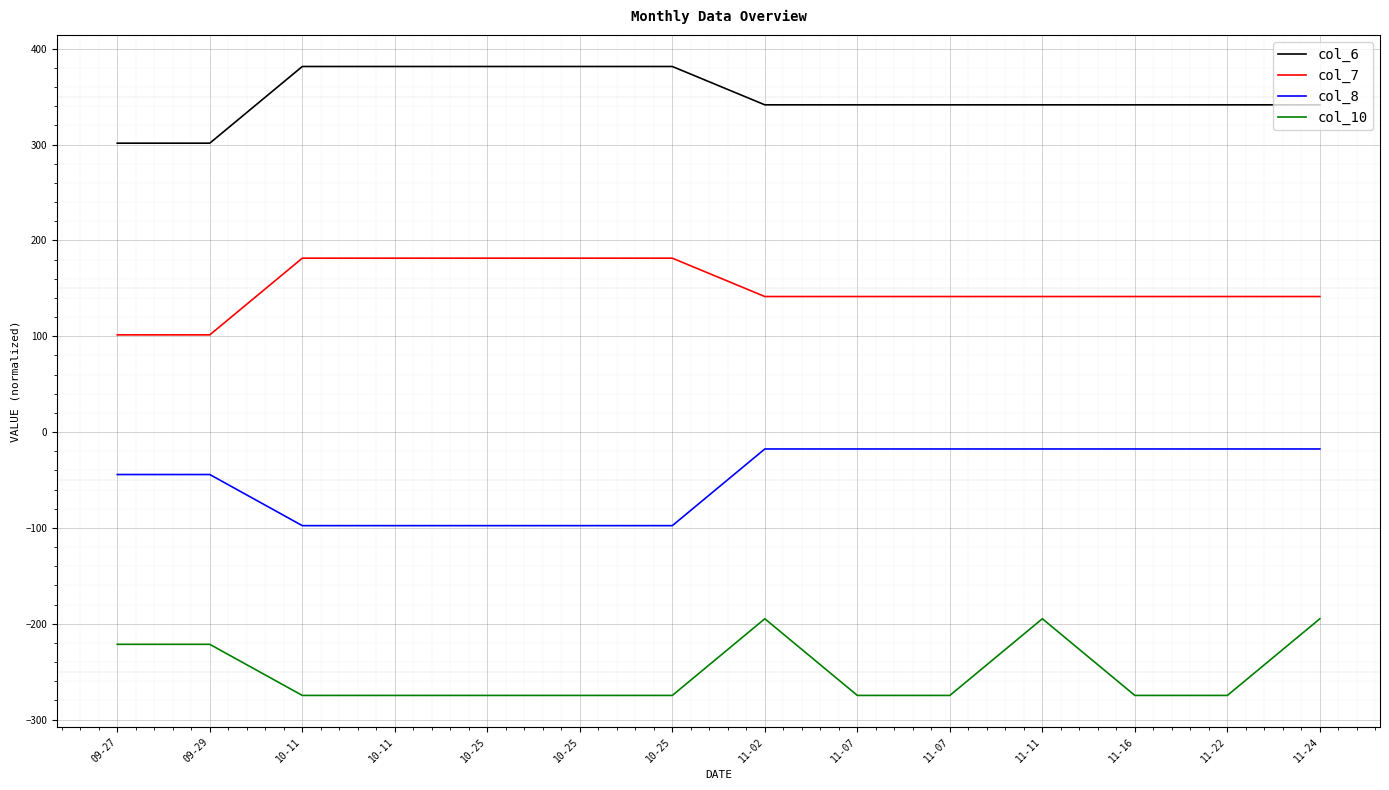

Reading left to right, transcribe all the data shown in this chart.

col_6: 09-27=301.4	09-29=301.4	10-11=381.4	10-11=381.4	10-25=381.4	10-25=381.4	10-25=381.4	11-02=341.4	11-07=341.4	11-07=341.4	11-11=341.4	11-16=341.4	11-22=341.4	11-24=341.4
col_7: 09-27=101.4	09-29=101.4	10-11=181.4	10-11=181.4	10-25=181.4	10-25=181.4	10-25=181.4	11-02=141.4	11-07=141.4	11-07=141.4	11-11=141.4	11-16=141.4	11-22=141.4	11-24=141.4
col_8: 09-27=-44.3	09-29=-44.3	10-11=-97.6	10-11=-97.6	10-25=-97.6	10-25=-97.6	10-25=-97.6	11-02=-17.6	11-07=-17.6	11-07=-17.6	11-11=-17.6	11-16=-17.6	11-22=-17.6	11-24=-17.6
col_10: 09-27=-221.4	09-29=-221.4	10-11=-274.8	10-11=-274.8	10-25=-274.8	10-25=-274.8	10-25=-274.8	11-02=-194.8	11-07=-274.8	11-07=-274.8	11-11=-194.8	11-16=-274.8	11-22=-274.8	11-24=-194.8